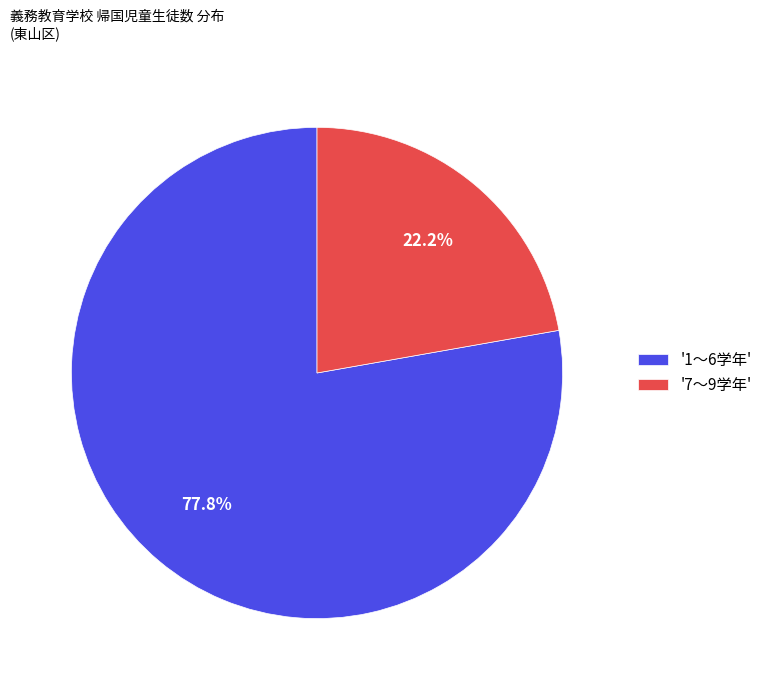

What is the smallest slice in the pie chart?

'7～9学年'